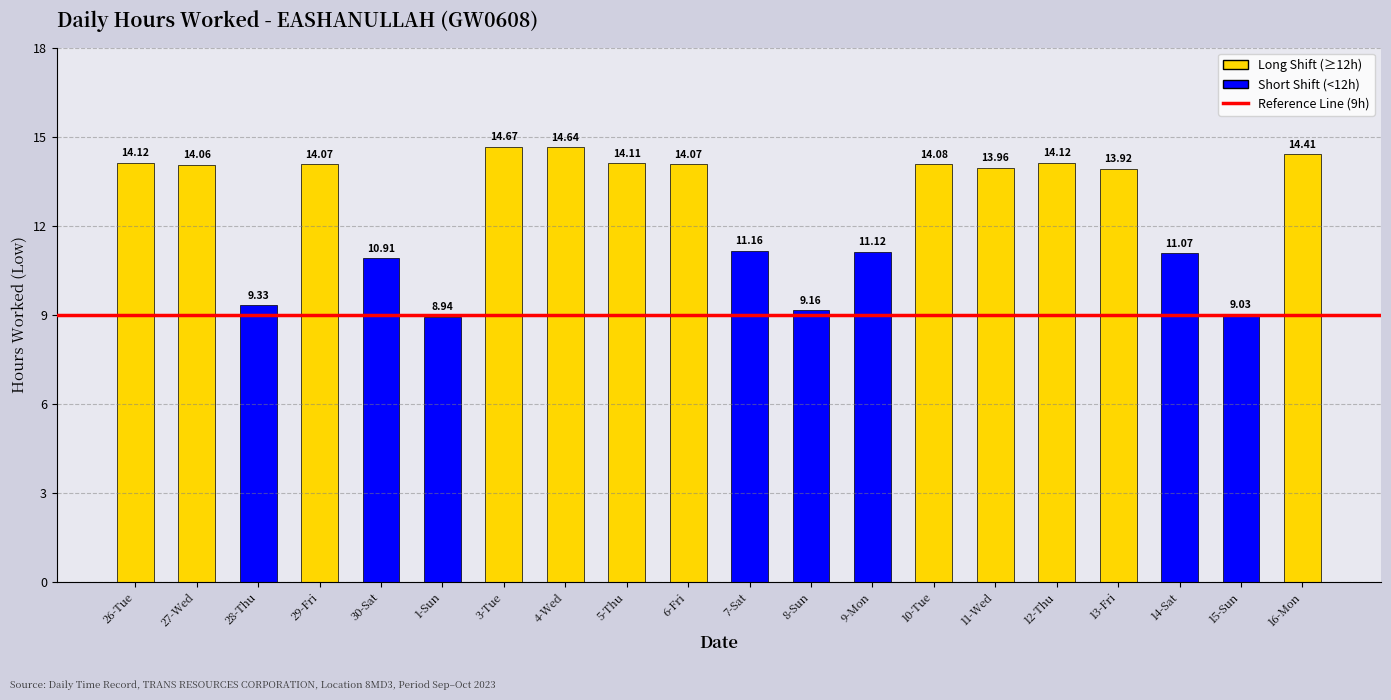

What is the approximate value at 30-Sat?

10.9